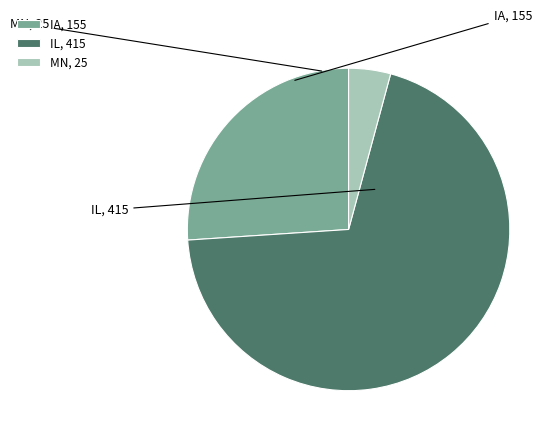

To the nearest percent, what portion does IL represent?

70%